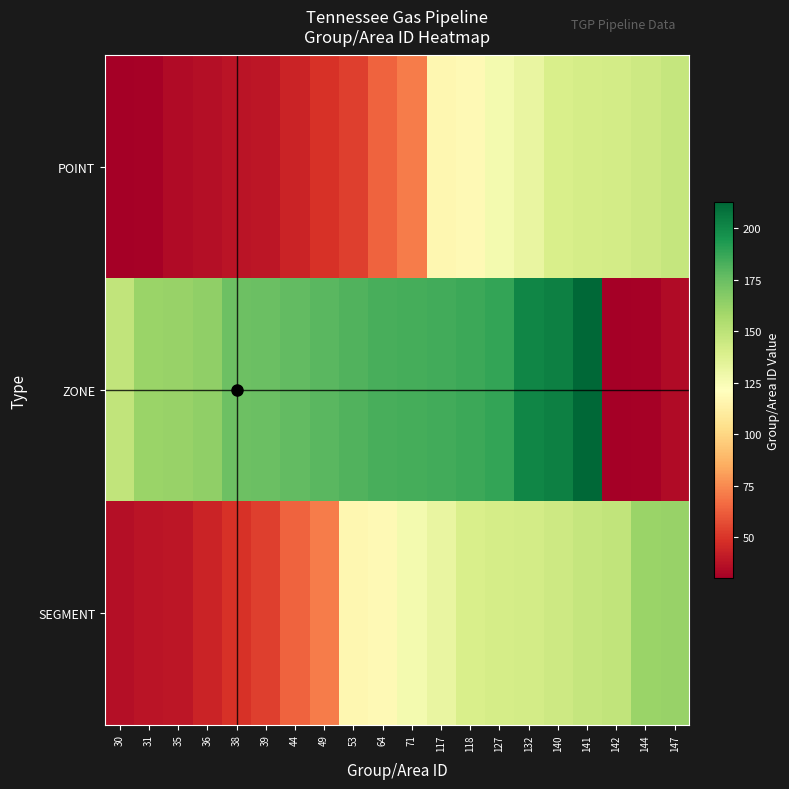

At 142, list the series in order from smallest to largest.

ZONE, POINT, SEGMENT